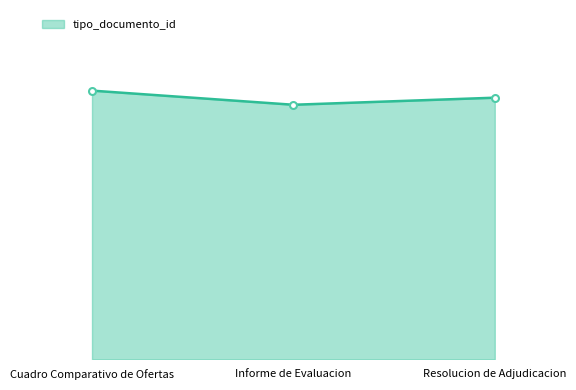

Is this an area chart (filled region under the line)?

Yes